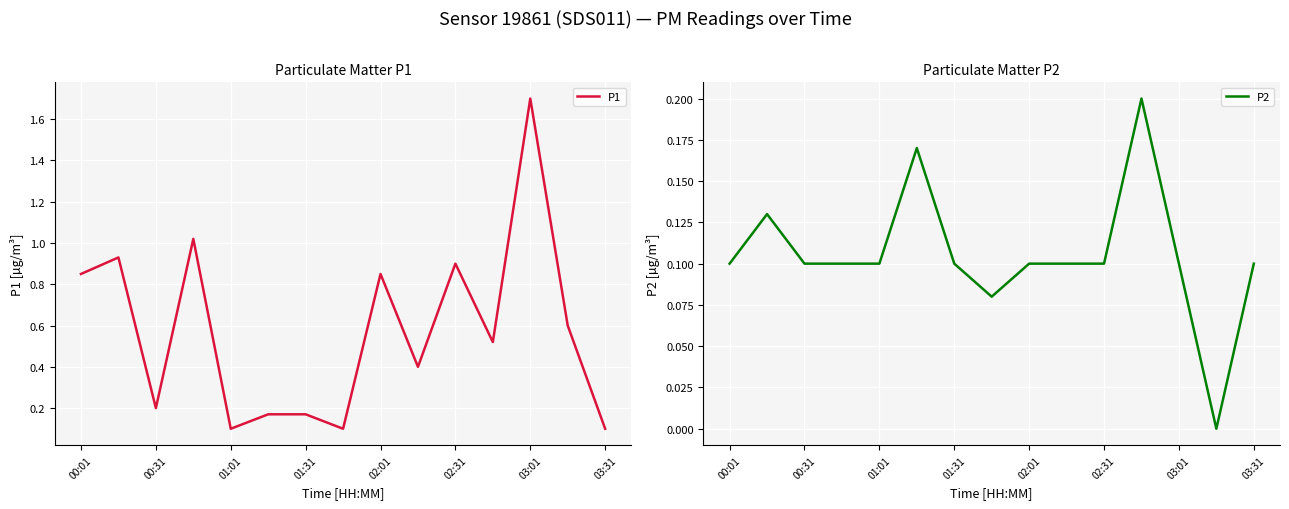

The value of P2 at 03:01 is 0.1. True or false?

True